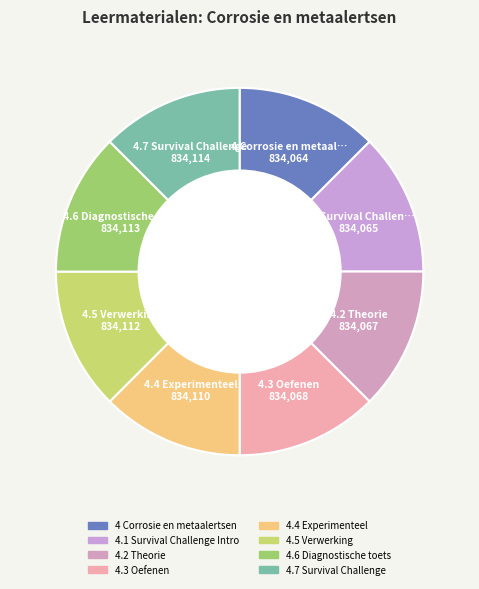

True or false: 4.5 Verwerking accounts for 21% of the total.

False